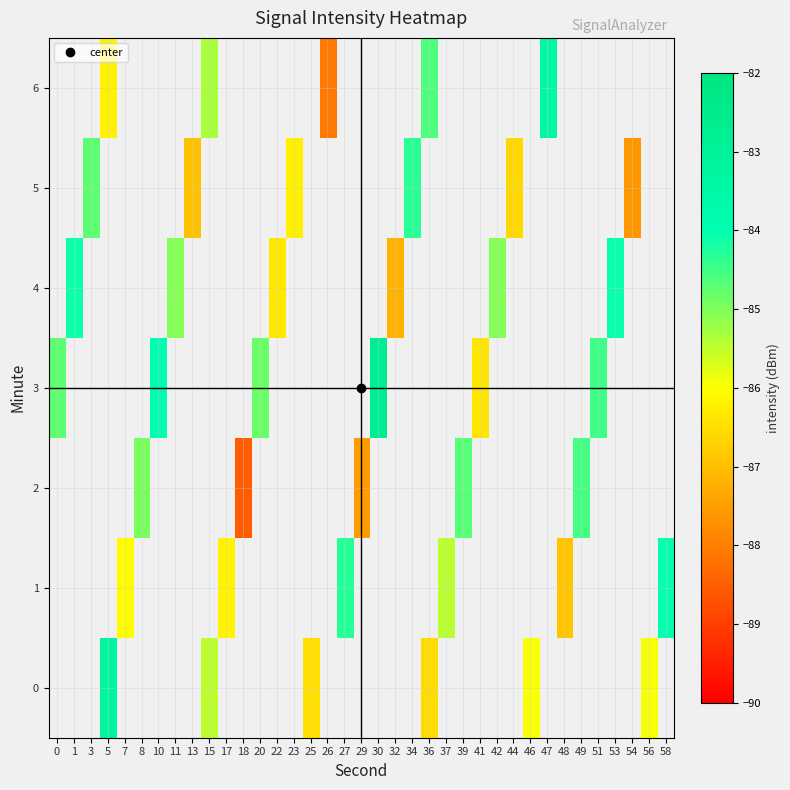

What is the minimum value shown in the chart?

-88.6